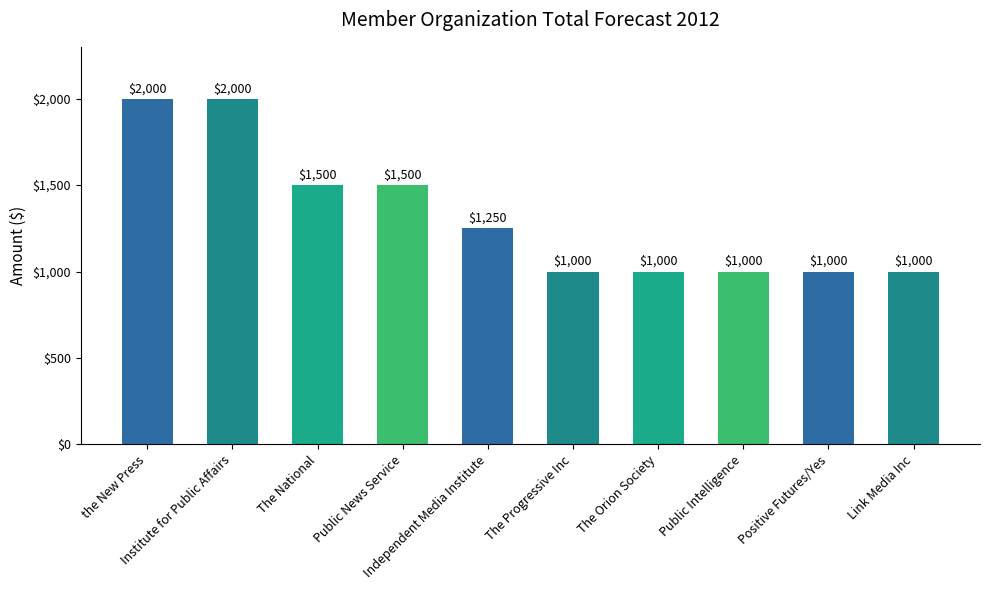

What position from the left is Positive Futures/Yes?

9